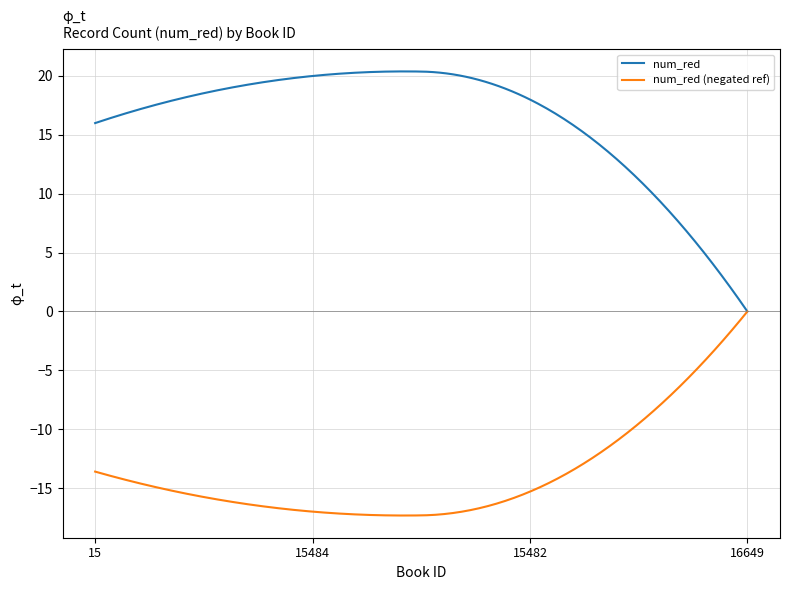

What is the smallest value displayed?

-17.3